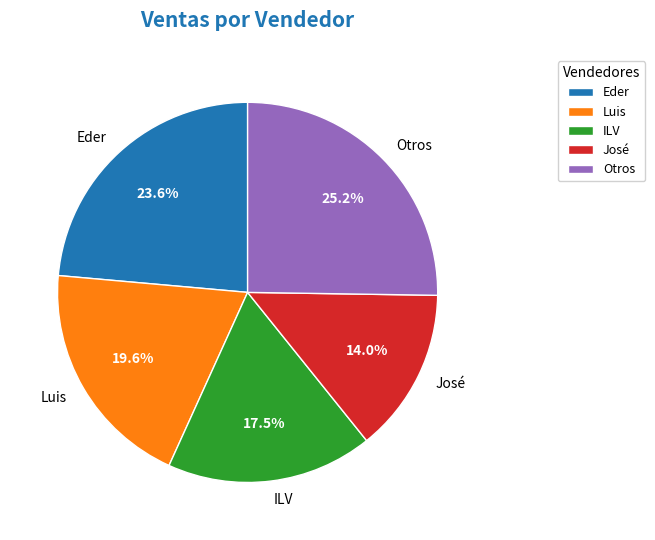

What is the smallest slice in the pie chart?

José